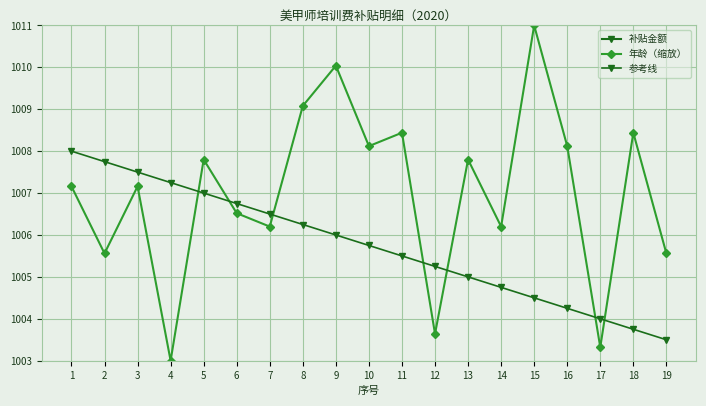

At which category is the sum across all series the highest?

9